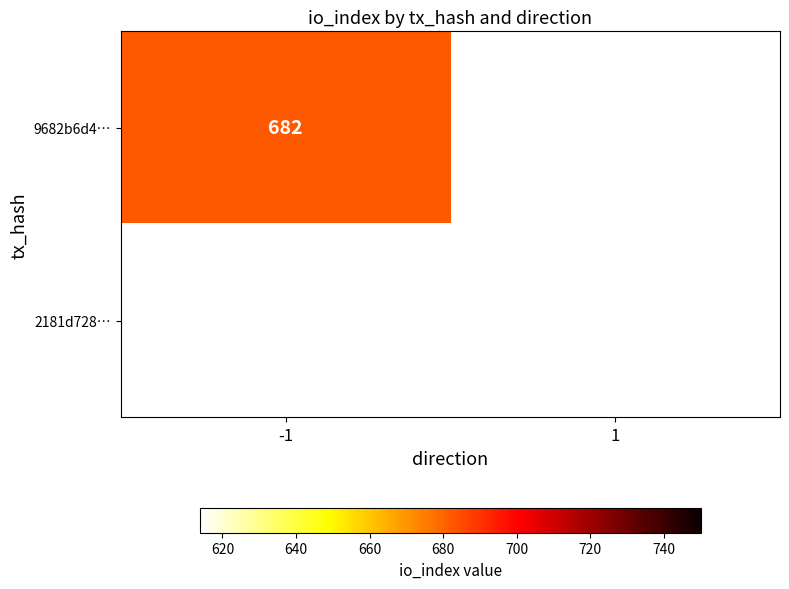

Which series has the widest spread of values?

9682b6d4ba0fc85df7191258435451f584ca731